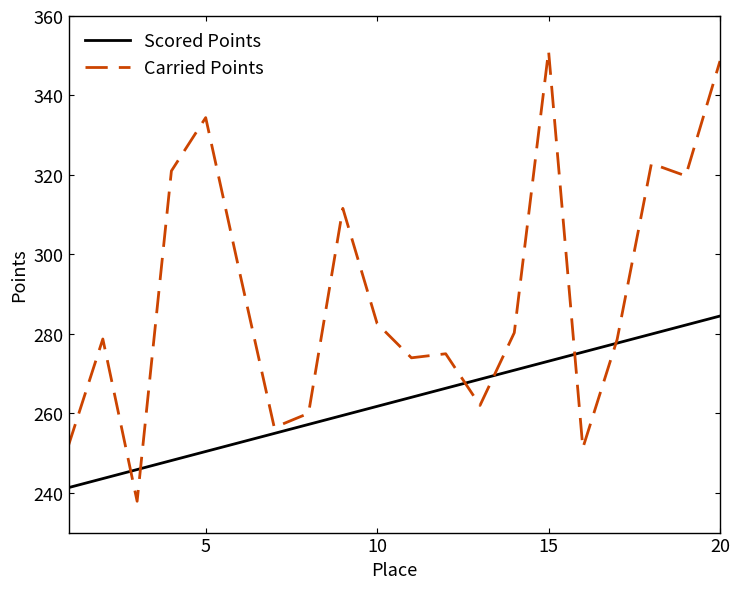

Which series has the widest spread of values?

Carried Points